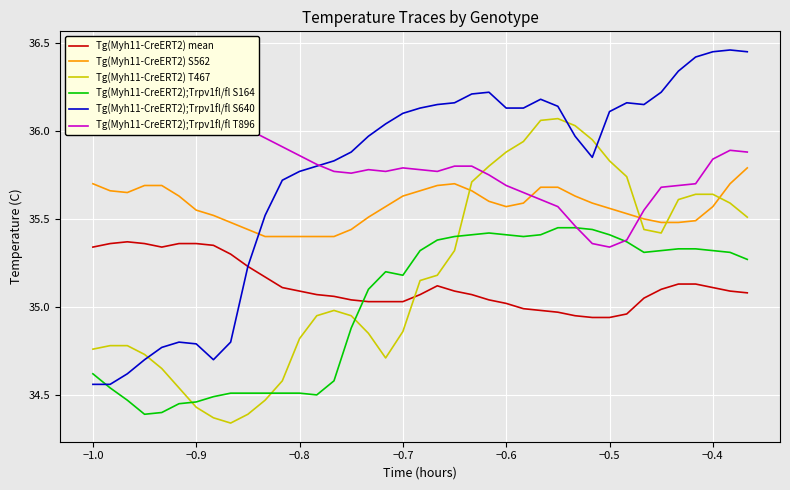

True or false: Tg(Myh11-CreERT2);Trpv1fl/fl S640 and Tg(Myh11-CreERT2) mean intersect in this chart.

False